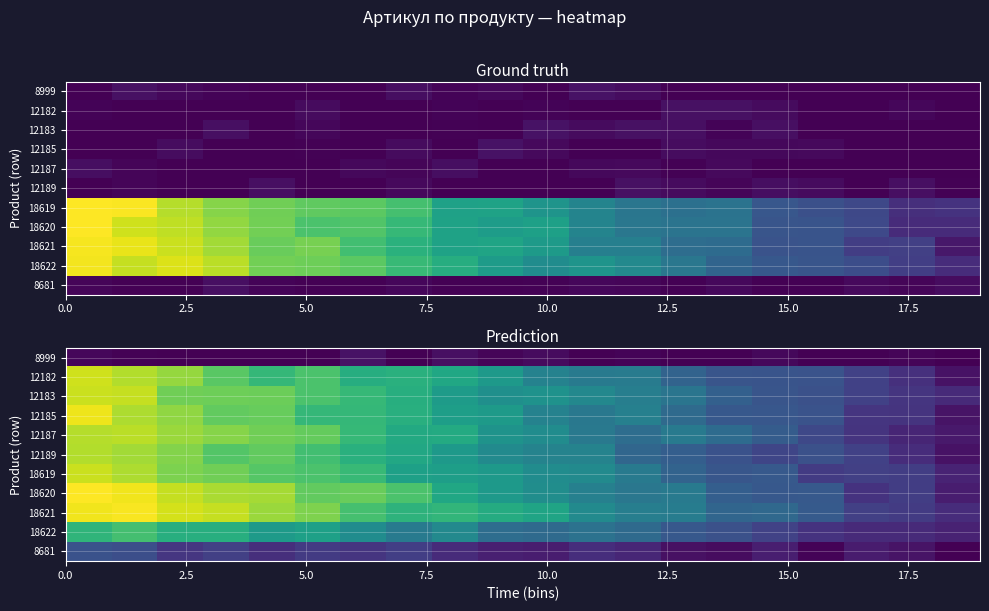

What is the highest value of the 18621 series?

1.0